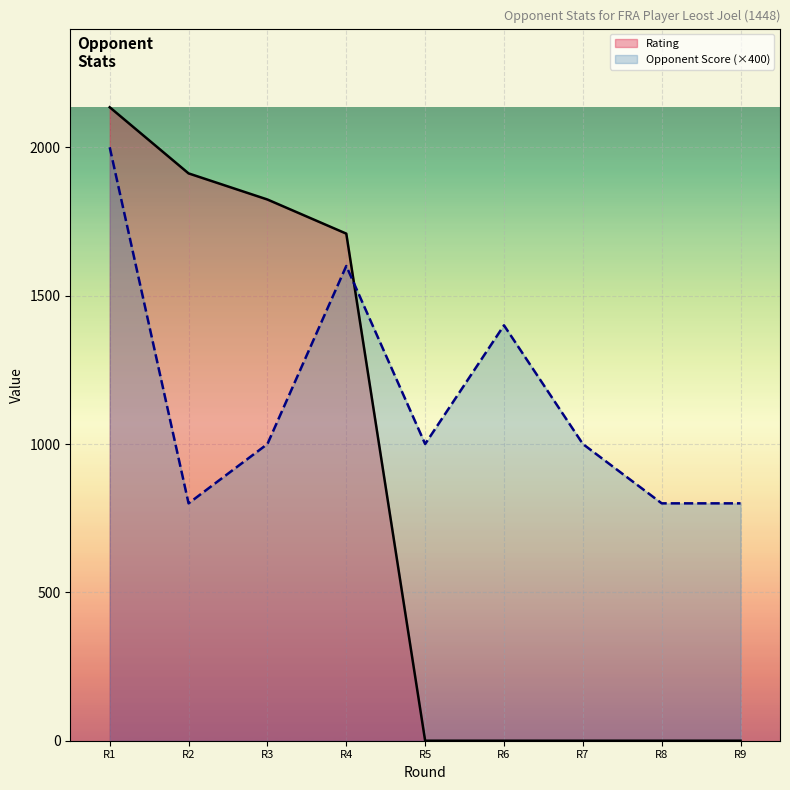

List the series in order of their overall mean, lowest first.

Rating, Opponent Score (×400)